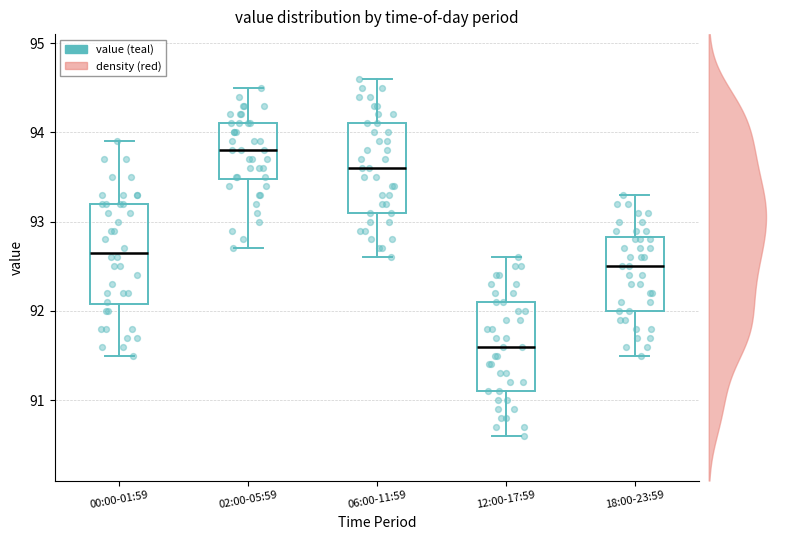

Reading left to right, read every box against the y-axis: the position of its median line, the range the box covers, and the ends of its whiskers. The values are not printed on the chart, so give them approximately, as read against the axis.

00:00-01:59: median 92.7, box 92.1 to 93.2, whiskers 91.5 to 93.9
02:00-05:59: median 93.8, box 93.5 to 94.1, whiskers 92.7 to 94.5
06:00-11:59: median 93.6, box 93.1 to 94.1, whiskers 92.6 to 94.6
12:00-17:59: median 91.6, box 91.1 to 92.1, whiskers 90.6 to 92.6
18:00-23:59: median 92.5, box 92.0 to 92.8, whiskers 91.5 to 93.3